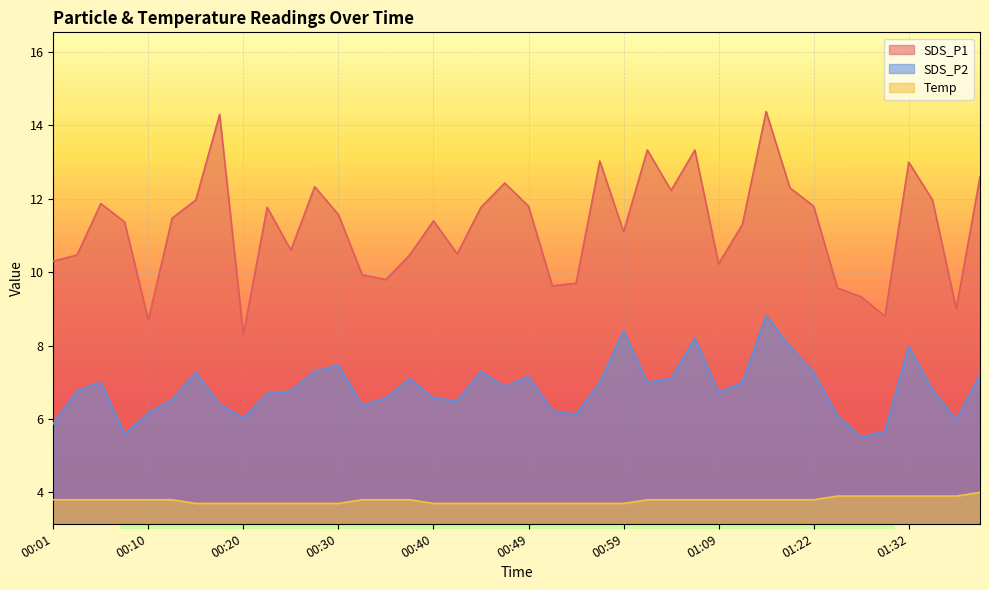

True or false: SDS_P2 and Temp cross at least once.

False